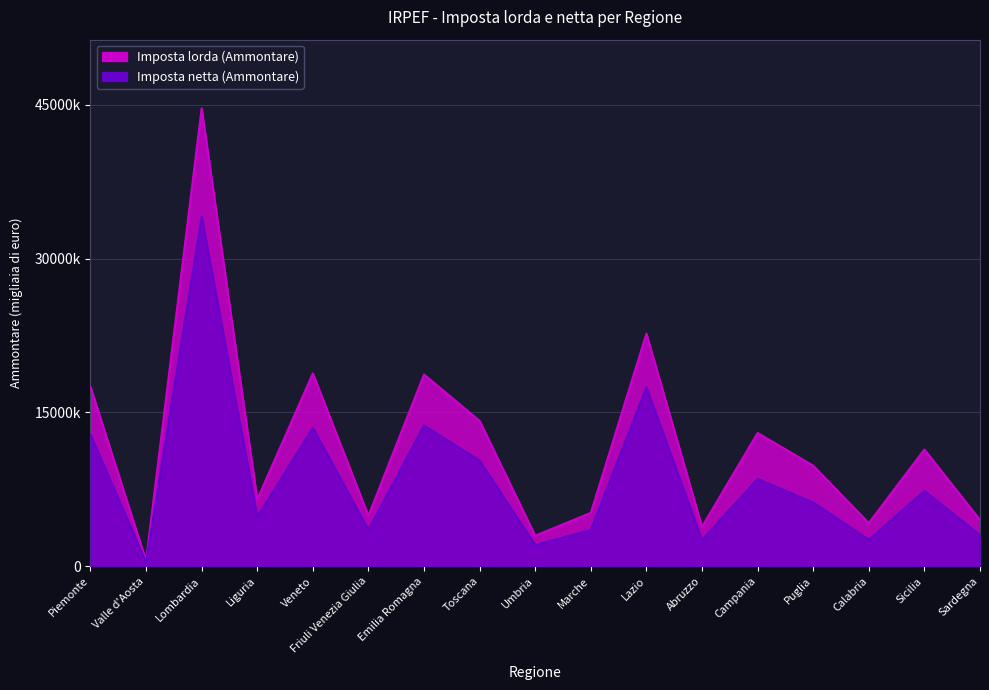

How many interior local valleys does the Imposta lorda (Ammontare) series have?

6